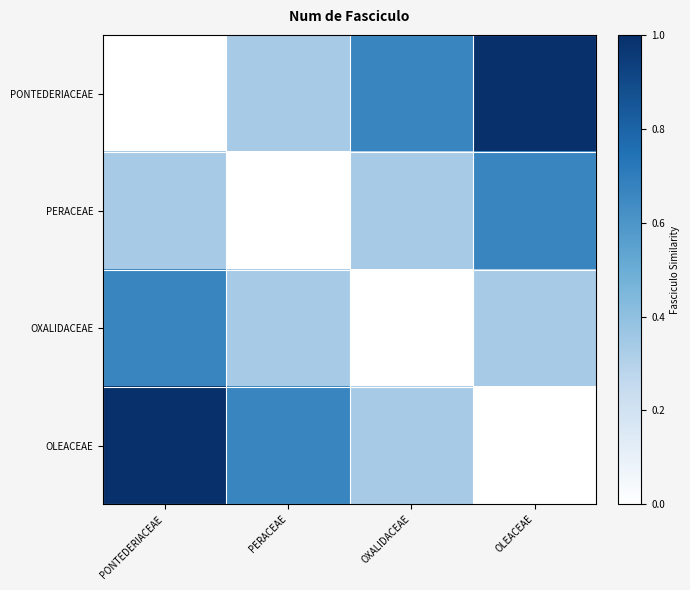

Between PERACEAE and OLEACEAE, which series saw the biggest shift?

PONTEDERIACEAE